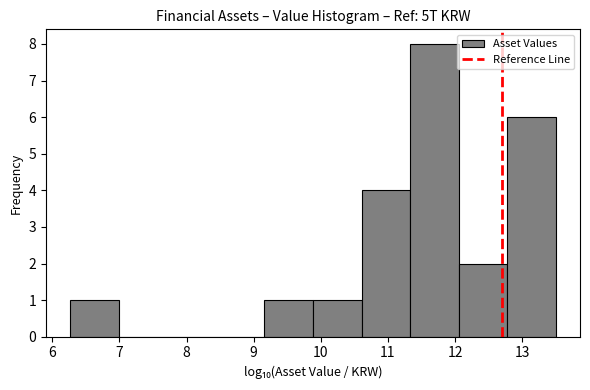

Reading left to right, transcribe this chart: for each bar, give the range it covers on the x-axis and its height. Neither the bar edges nor the heights are printed on the chart, so give them approximately, as read against the axes.

6.3 to 7.0: 1
7.0 to 7.7: 0
7.7 to 8.4: 0
8.4 to 9.2: 0
9.2 to 9.9: 1
9.9 to 10.6: 1
10.6 to 11.3: 4
11.3 to 12.1: 8
12.1 to 12.8: 2
12.8 to 13.5: 6